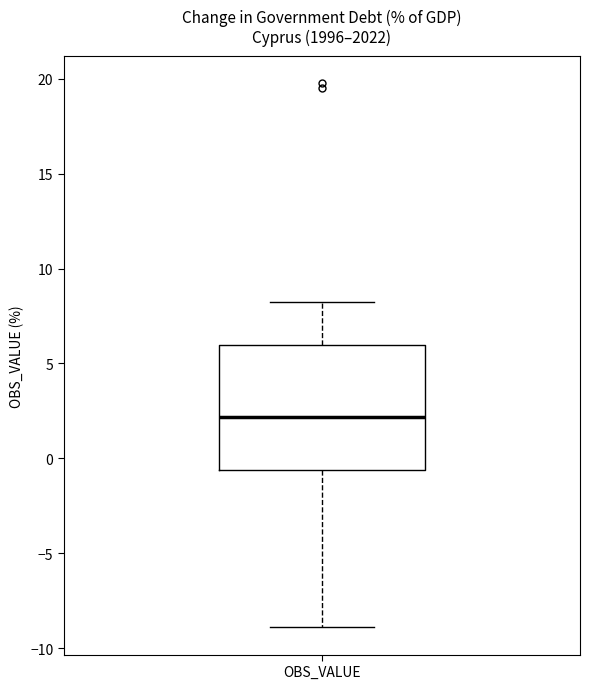

Transcribe this box plot: give where the median line is, the range the box spans, and where the two whiskers end, as read against the y-axis. The values are not printed on the chart, so give them approximately, as read against the axis.

median 2.0, box -0.5 to 6.0, whiskers -9.0 to 8.0